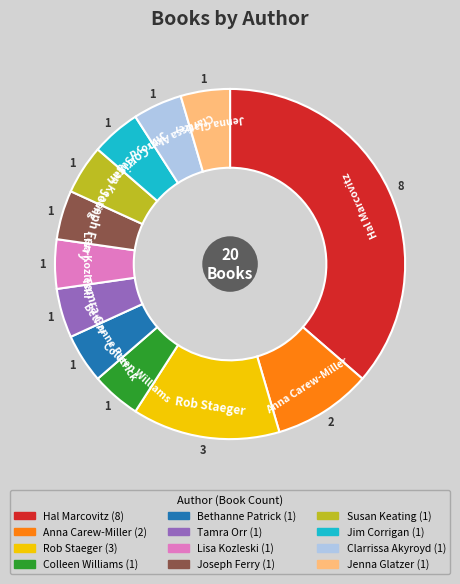

How many segments does this pie chart have?

12